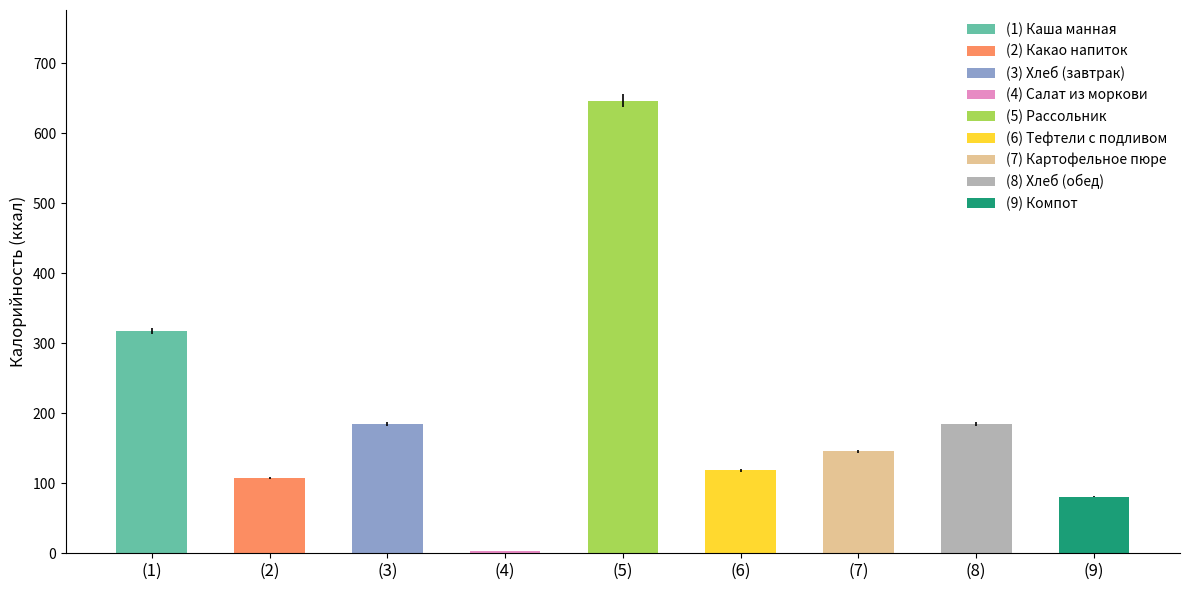

What is the maximum value shown in the chart?

646.9